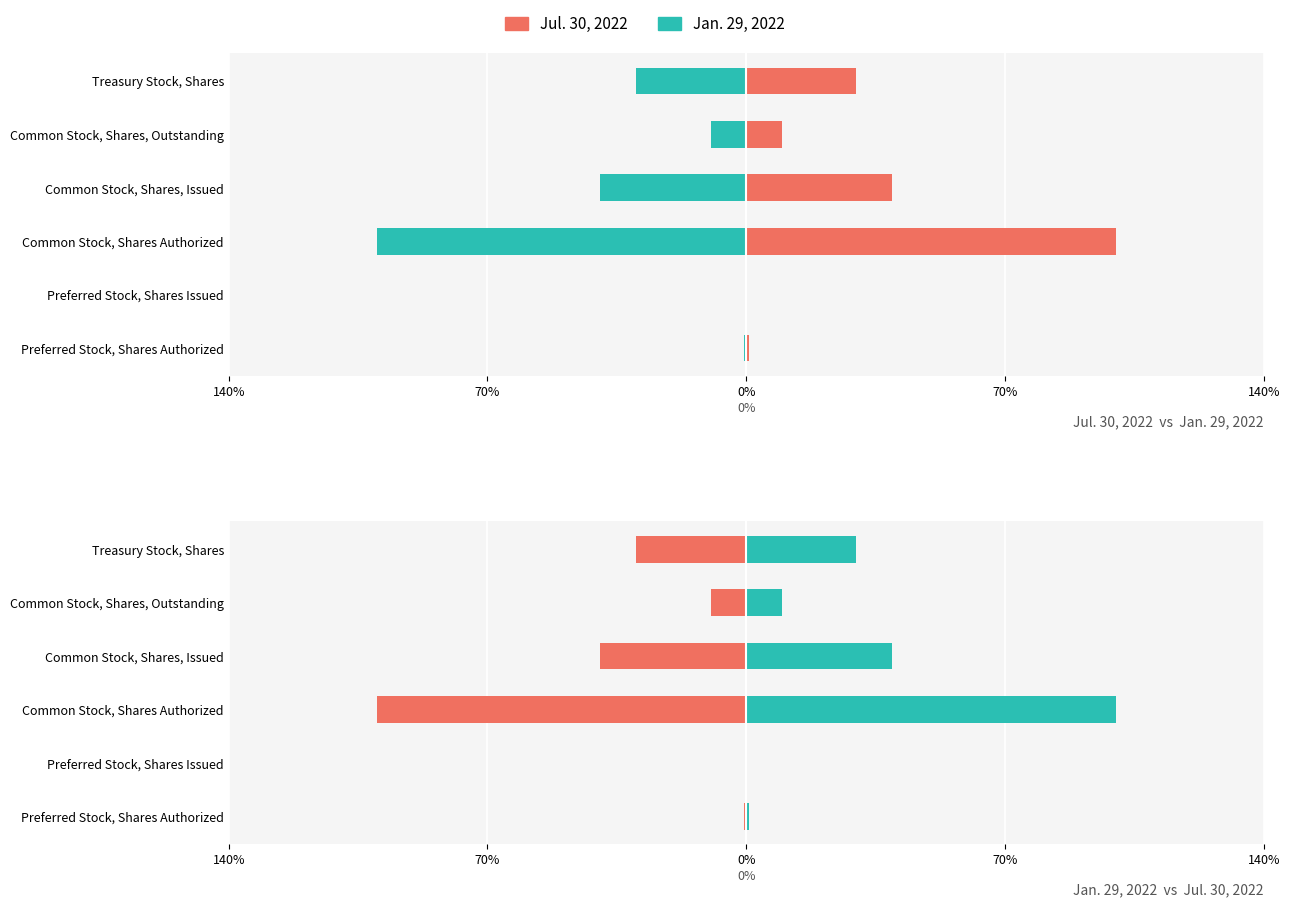

Count the number of categories in the chart.

6